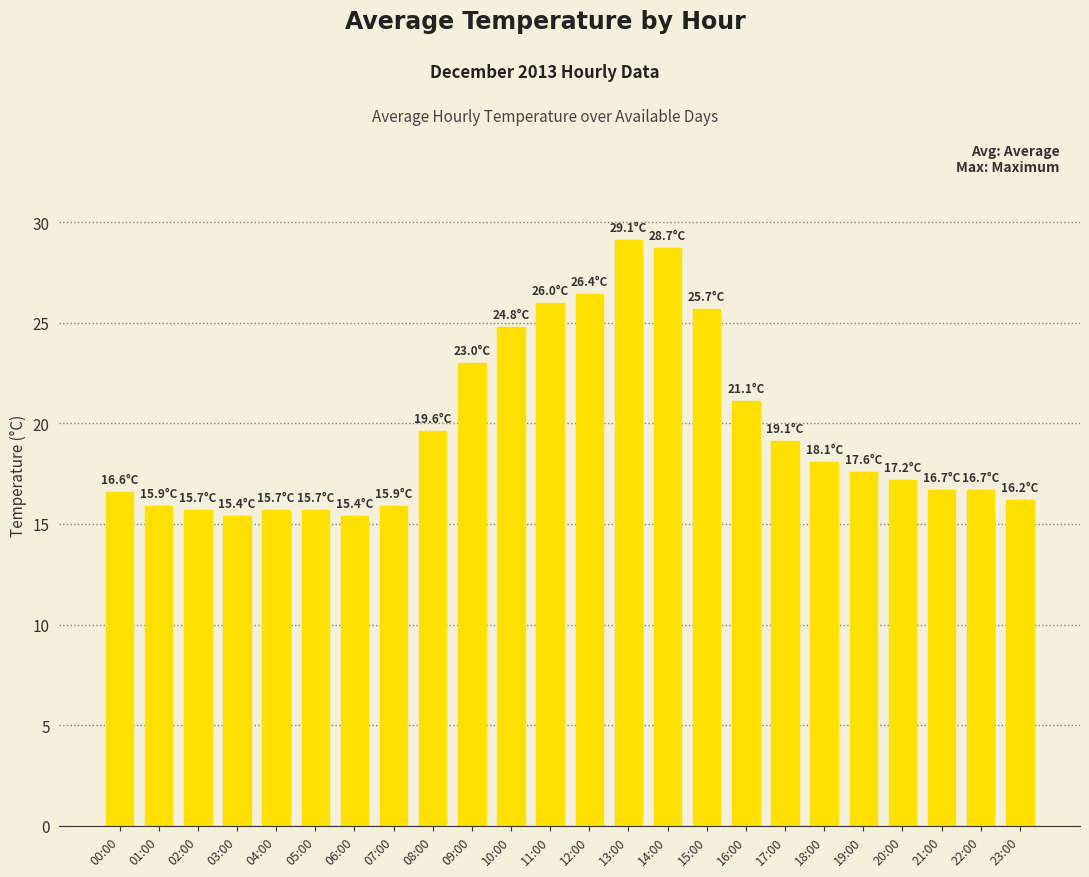

What position from the left is 10:00?

11